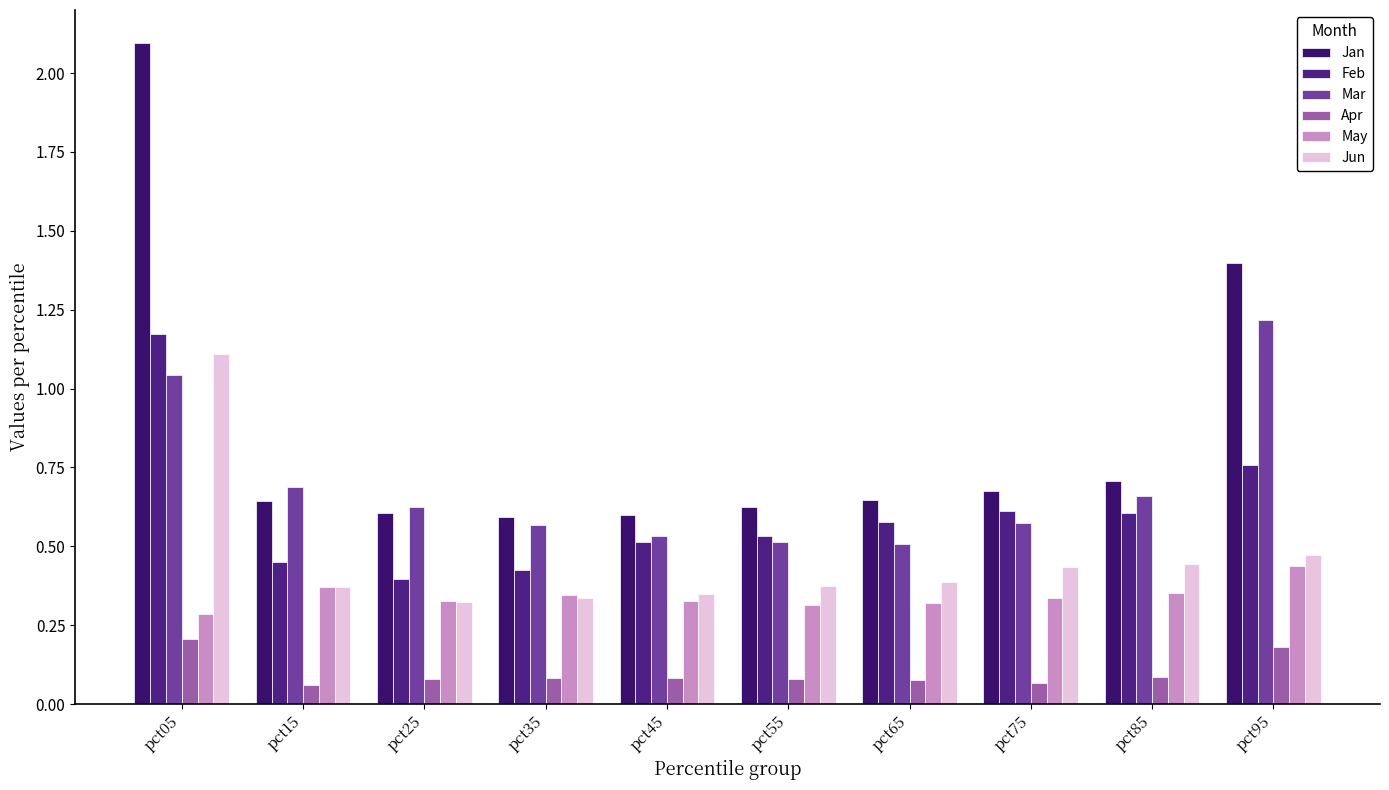

The Mar series shows 0.7 at pct55. True or false?

False